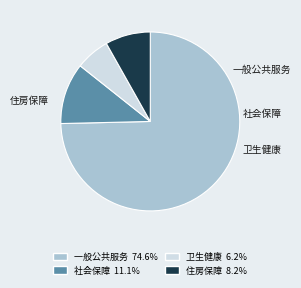

Does any single category account for the majority?

Yes